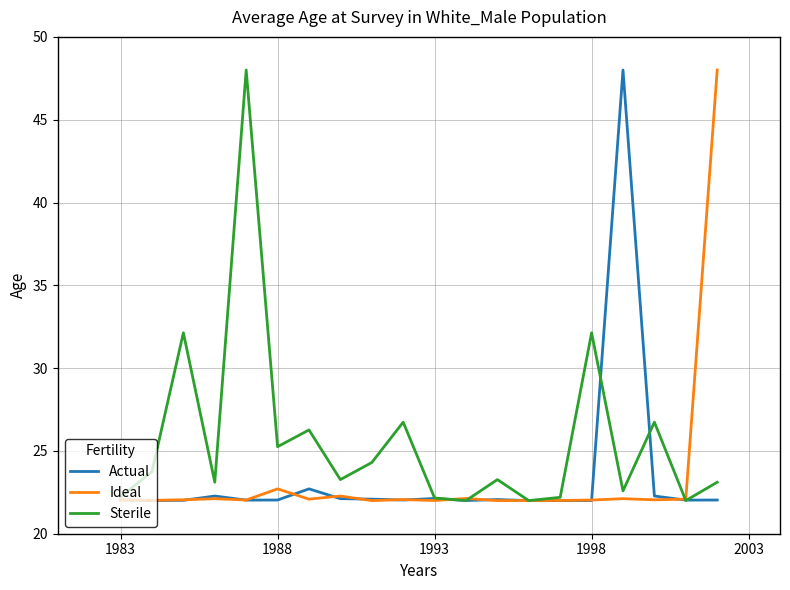

What is the greatest value displayed?

48.0